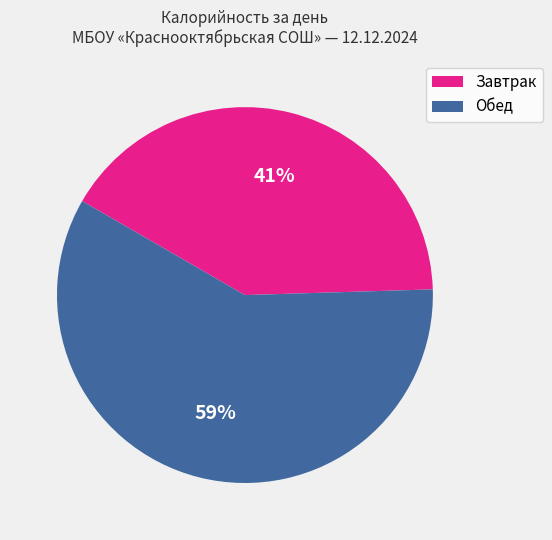

Rank the categories by value from lowest to highest.

Завтрак, Обед